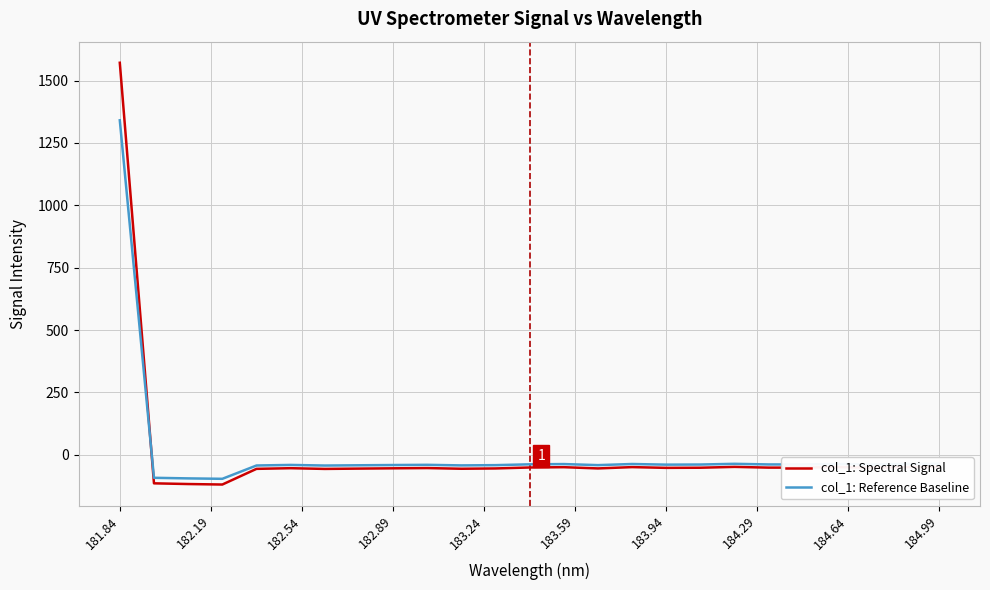

What is the minimum value for col_1: Reference Baseline?

-96.6